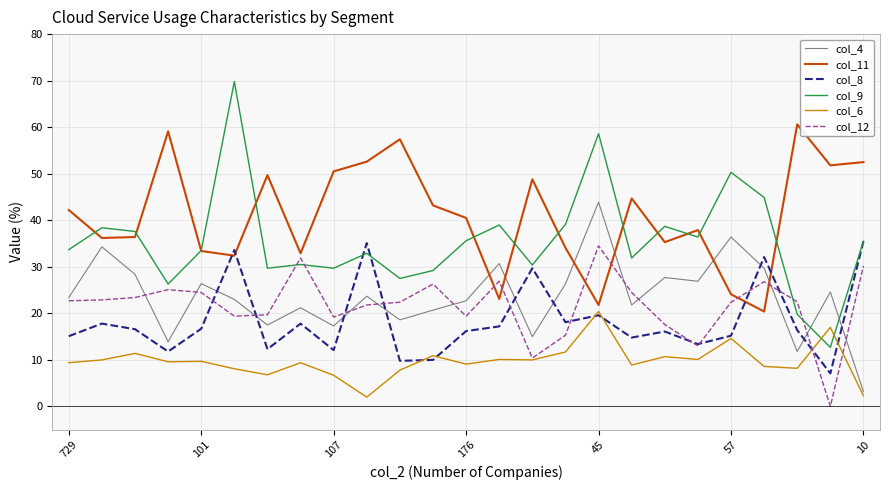

True or false: col_9 and col_6 cross at least once.

True